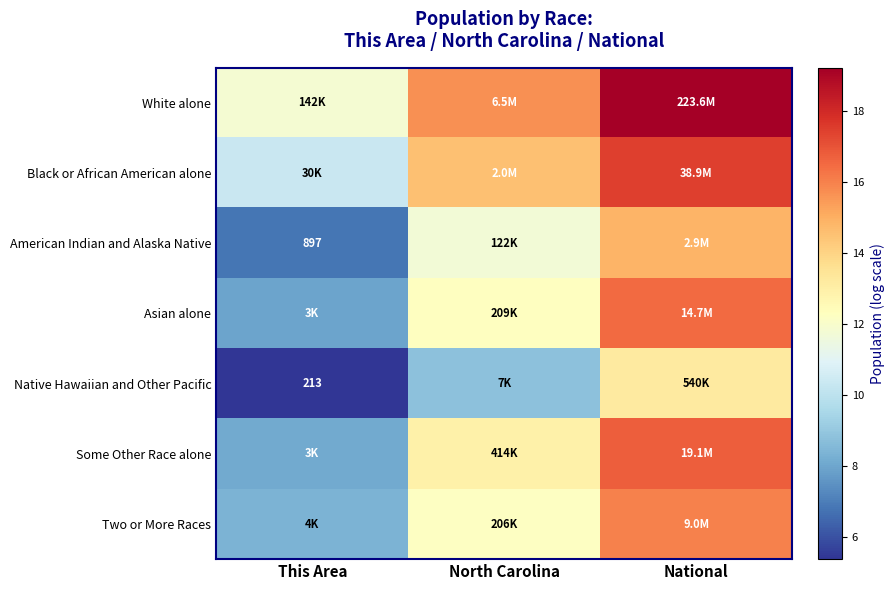

True or false: Two or More Races has a value of 12.2 at North Carolina.

True